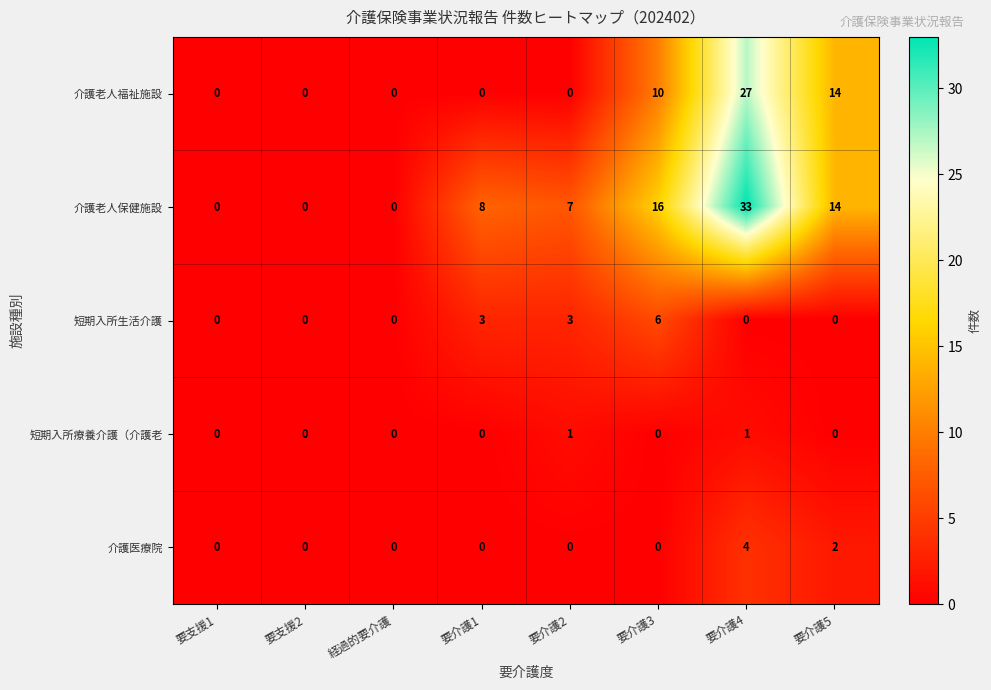

Is it true that 介護医療院 equals 2 at 要介護4?

False